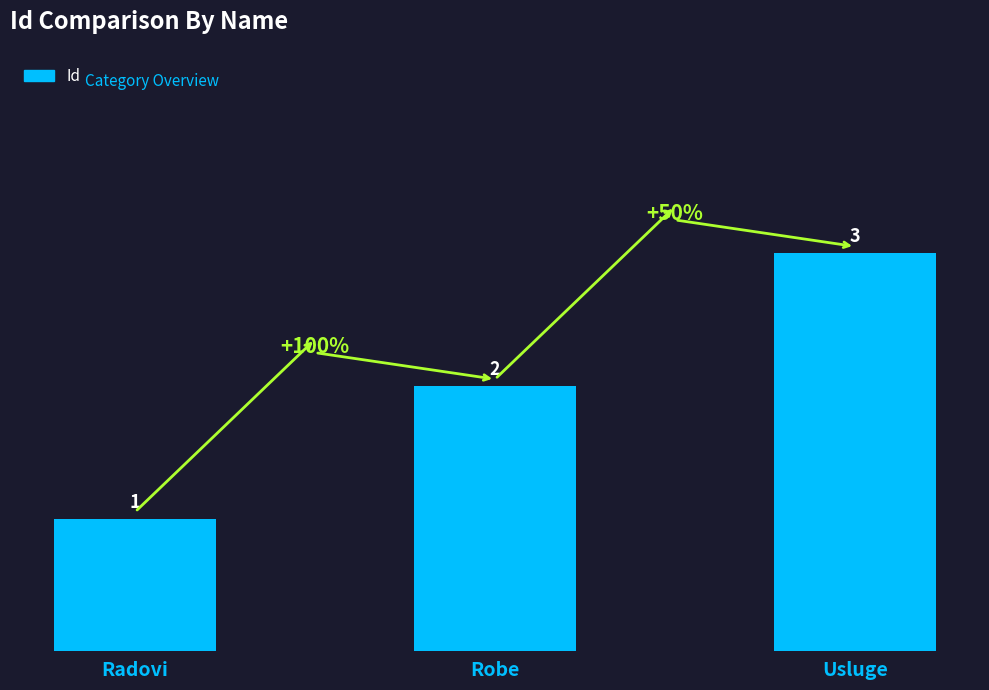

True or false: the data shows 2 at Radovi.

False